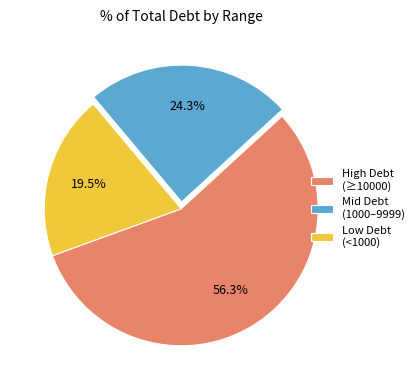

What is the total percentage of Mid Debt (1000–9999) and High Debt (≥10000)?

80.5%